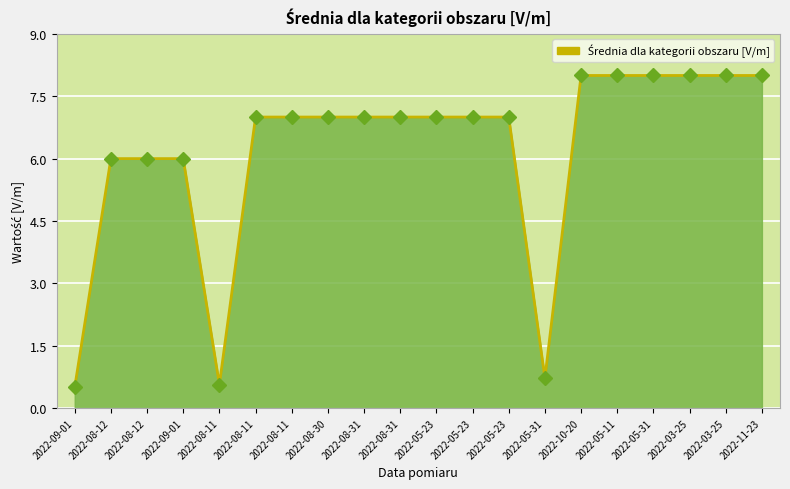

True or false: the data has more than 1 interior local peaks.

False